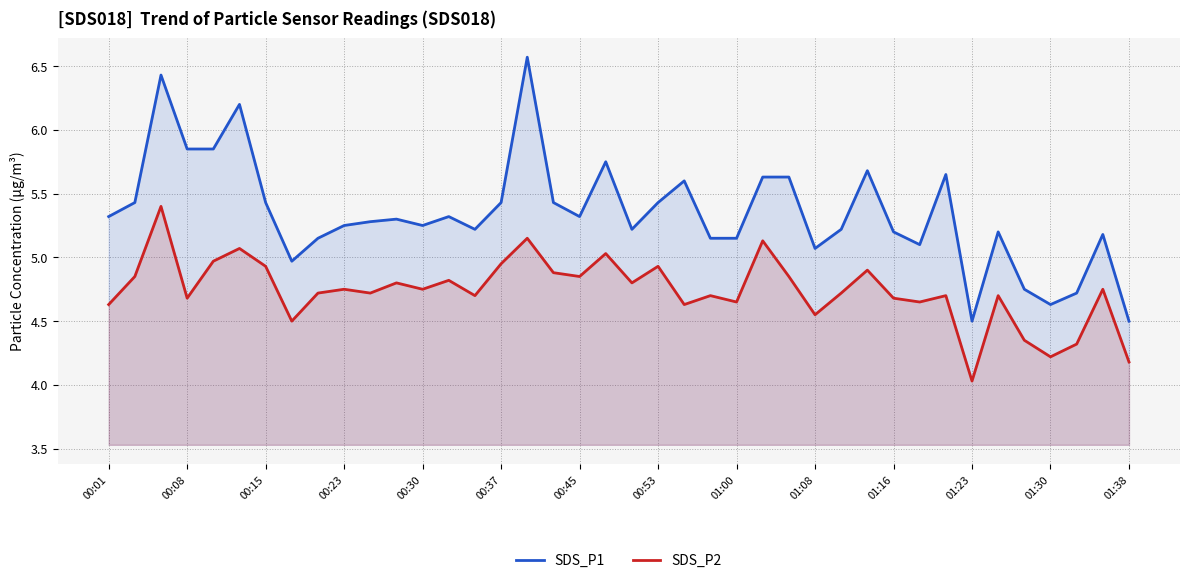

Rank the series by their maximum value, from highest to lowest.

SDS_P1, SDS_P2